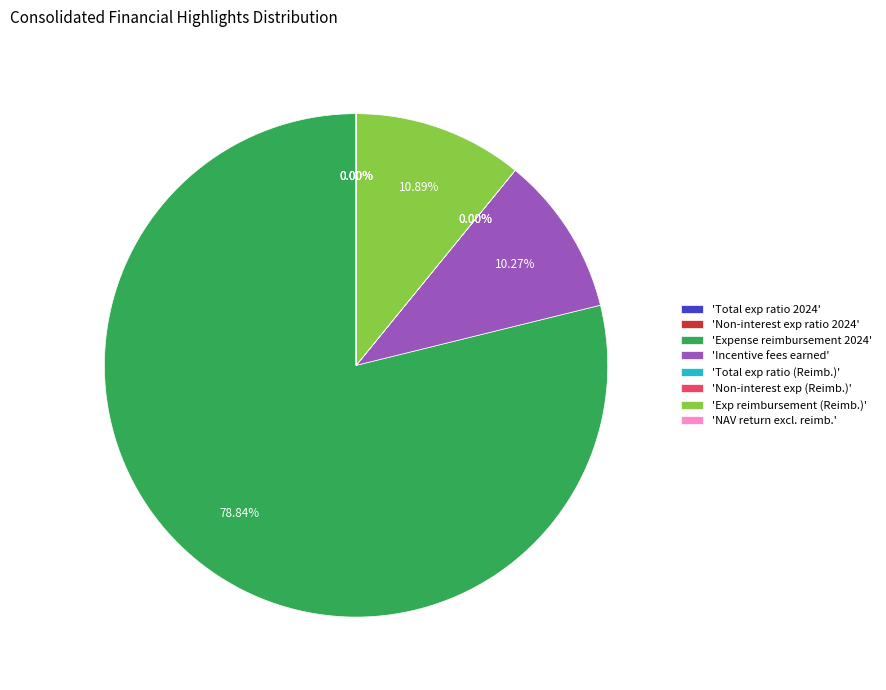

Is there a majority slice in this chart?

Yes